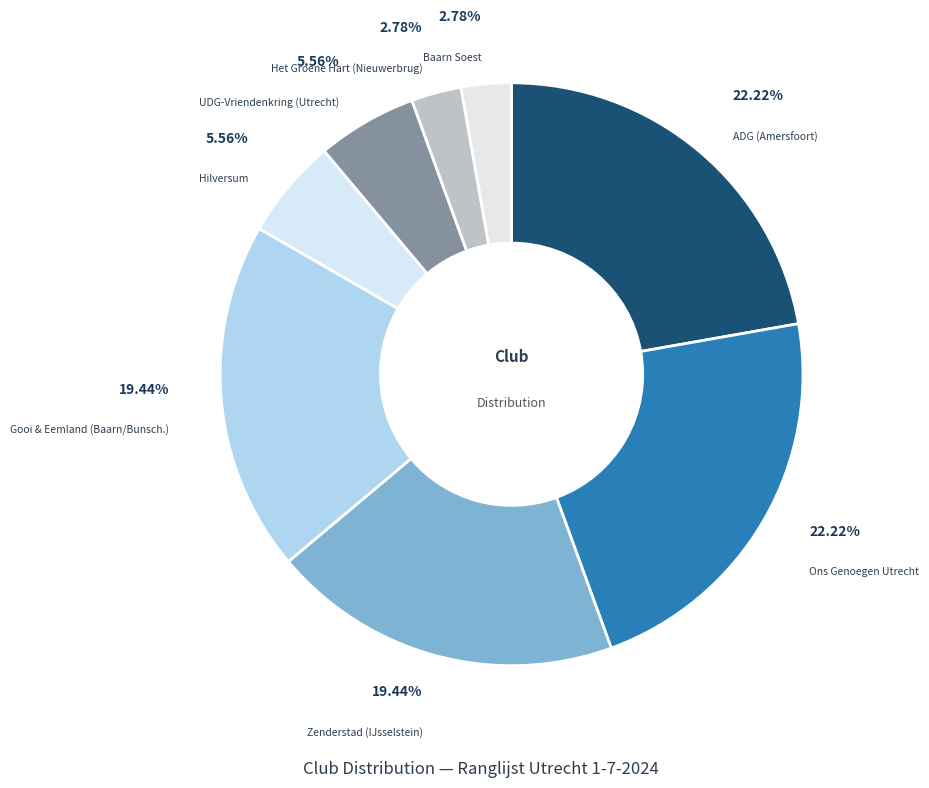

Count the number of slices in the pie.

8